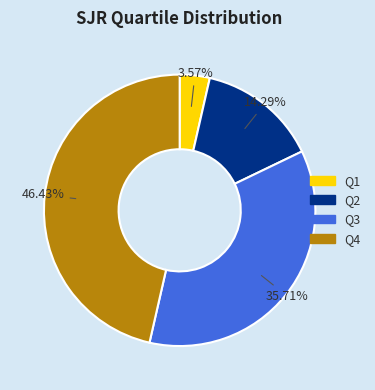

True or false: Q1 accounts for 4% of the total.

True